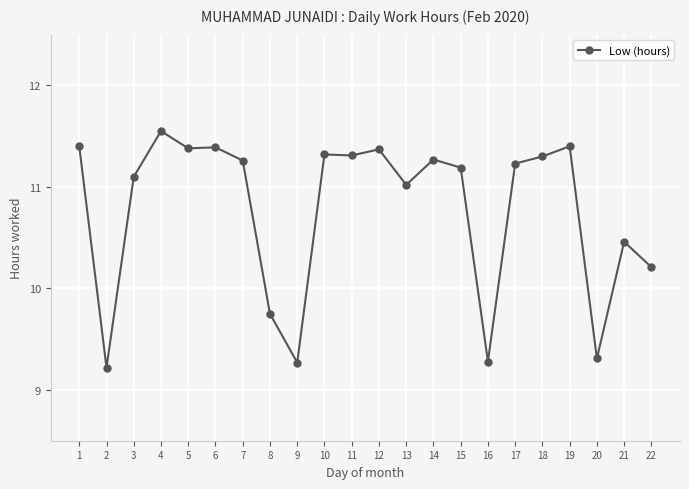

Which category has the lowest value across all series?

2